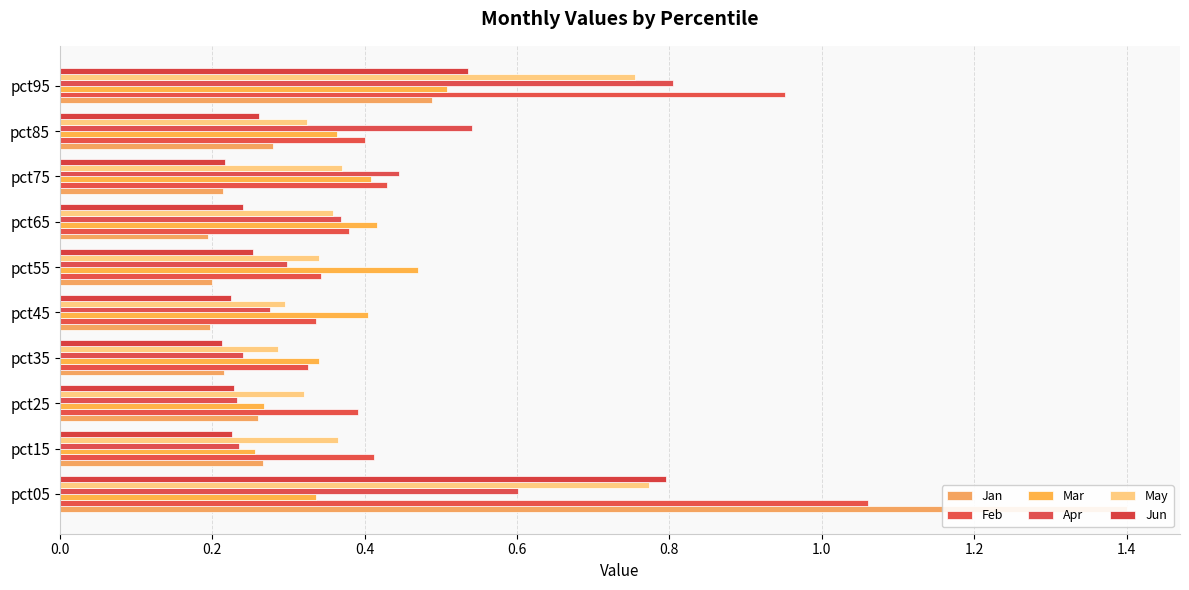

What value does the Jan series have at pct25?

0.3